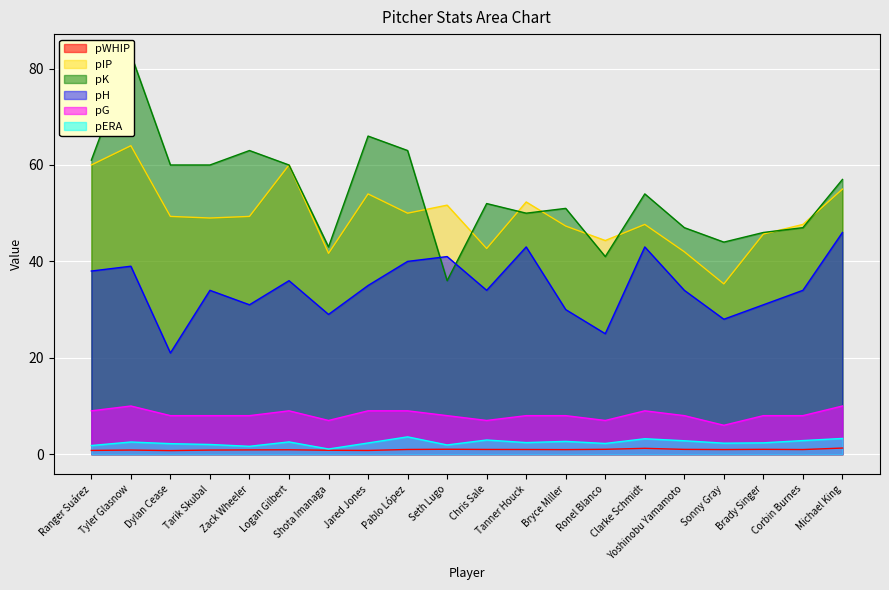

Reading left to right, extract all data points from this chart.

pWHIP: Ranger Suárez=0.8	Tyler Glasnow=0.9	Dylan Cease=0.8	Tarik Skubal=0.9	Zack Wheeler=0.9	Logan Gilbert=0.9	Shota Imanaga=0.8	Jared Jones=0.8	Pablo López=1.0	Seth Lugo=1.0	Chris Sale=1.0	Tanner Houck=1.0	Bryce Miller=1.0	Ronel Blanco=1.0	Clarke Schmidt=1.2	Yoshinobu Yamamoto=1.0	Sonny Gray=1.0	Brady Singer=1.0	Corbin Burnes=1.0	Michael King=1.3
pIP: Ranger Suárez=60.0	Tyler Glasnow=64.0	Dylan Cease=49.3	Tarik Skubal=49.0	Zack Wheeler=49.3	Logan Gilbert=60.0	Shota Imanaga=41.7	Jared Jones=54.0	Pablo López=50.0	Seth Lugo=51.7	Chris Sale=42.7	Tanner Houck=52.3	Bryce Miller=47.3	Ronel Blanco=44.3	Clarke Schmidt=47.7	Yoshinobu Yamamoto=42.0	Sonny Gray=35.3	Brady Singer=45.7	Corbin Burnes=47.7	Michael King=55.0
pK: Ranger Suárez=61.0	Tyler Glasnow=83.0	Dylan Cease=60.0	Tarik Skubal=60.0	Zack Wheeler=63.0	Logan Gilbert=60.0	Shota Imanaga=43.0	Jared Jones=66.0	Pablo López=63.0	Seth Lugo=36.0	Chris Sale=52.0	Tanner Houck=50.0	Bryce Miller=51.0	Ronel Blanco=41.0	Clarke Schmidt=54.0	Yoshinobu Yamamoto=47.0	Sonny Gray=44.0	Brady Singer=46.0	Corbin Burnes=47.0	Michael King=57.0
pH: Ranger Suárez=38.0	Tyler Glasnow=39.0	Dylan Cease=21.0	Tarik Skubal=34.0	Zack Wheeler=31.0	Logan Gilbert=36.0	Shota Imanaga=29.0	Jared Jones=35.0	Pablo López=40.0	Seth Lugo=41.0	Chris Sale=34.0	Tanner Houck=43.0	Bryce Miller=30.0	Ronel Blanco=25.0	Clarke Schmidt=43.0	Yoshinobu Yamamoto=34.0	Sonny Gray=28.0	Brady Singer=31.0	Corbin Burnes=34.0	Michael King=46.0
pG: Ranger Suárez=9.0	Tyler Glasnow=10.0	Dylan Cease=8.0	Tarik Skubal=8.0	Zack Wheeler=8.0	Logan Gilbert=9.0	Shota Imanaga=7.0	Jared Jones=9.0	Pablo López=9.0	Seth Lugo=8.0	Chris Sale=7.0	Tanner Houck=8.0	Bryce Miller=8.0	Ronel Blanco=7.0	Clarke Schmidt=9.0	Yoshinobu Yamamoto=8.0	Sonny Gray=6.0	Brady Singer=8.0	Corbin Burnes=8.0	Michael King=10.0
pERA: Ranger Suárez=1.8	Tyler Glasnow=2.5	Dylan Cease=2.2	Tarik Skubal=2.0	Zack Wheeler=1.6	Logan Gilbert=2.5	Shota Imanaga=1.1	Jared Jones=2.3	Pablo López=3.6	Seth Lugo=1.9	Chris Sale=3.0	Tanner Houck=2.4	Bryce Miller=2.7	Ronel Blanco=2.2	Clarke Schmidt=3.2	Yoshinobu Yamamoto=2.8	Sonny Gray=2.3	Brady Singer=2.4	Corbin Burnes=2.8	Michael King=3.3